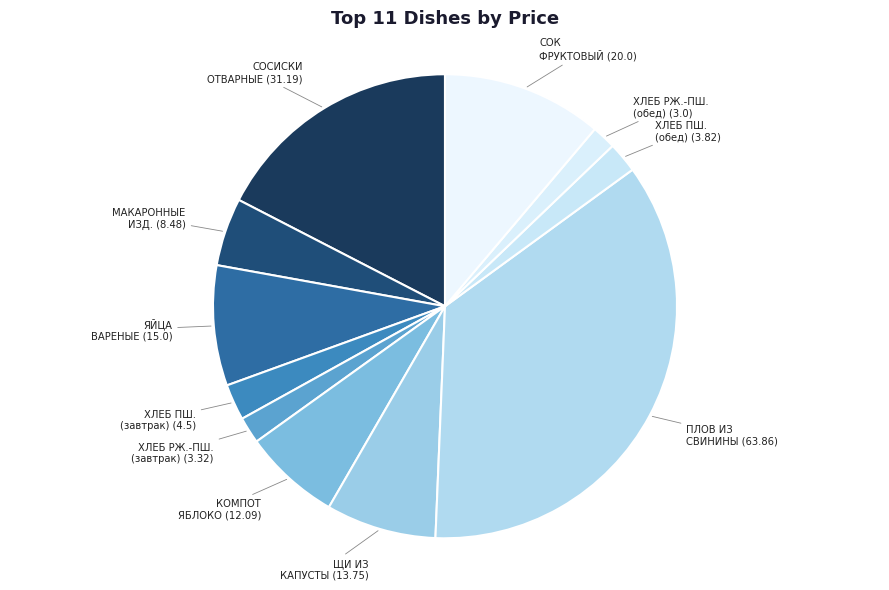

What is the smallest slice in the pie chart?

ХЛЕБ РЖ.-ПШЕНИЧНЫЙ (обед)